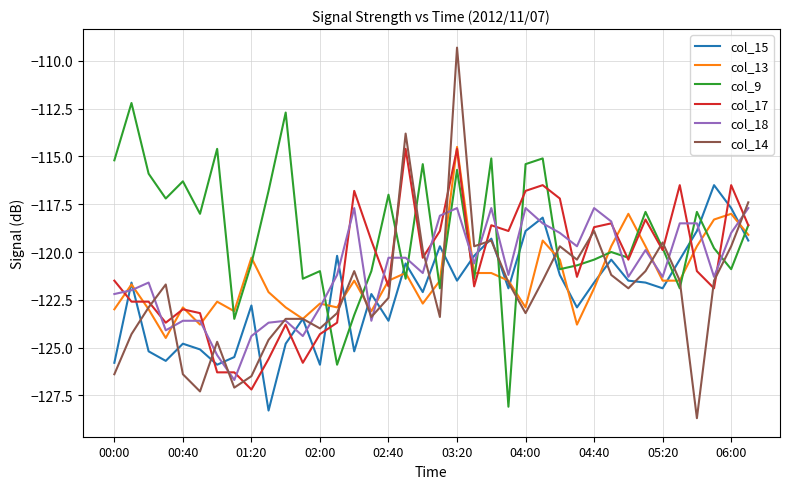

Which series has the largest total across all categories?

col_9